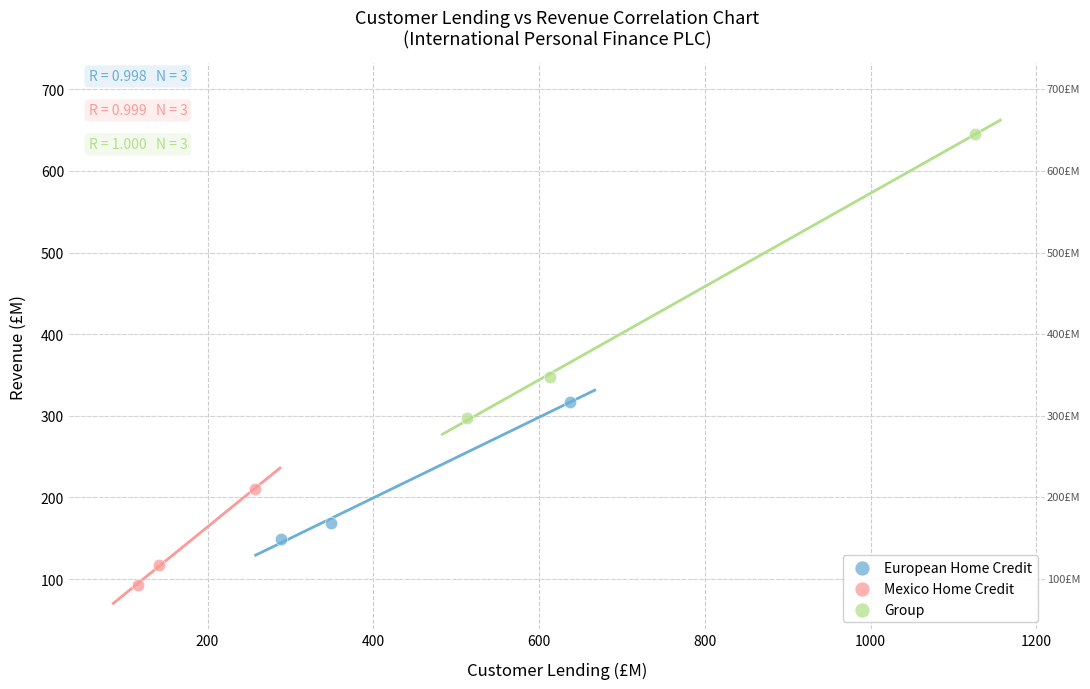

Which series contains the highest Y value?

Group